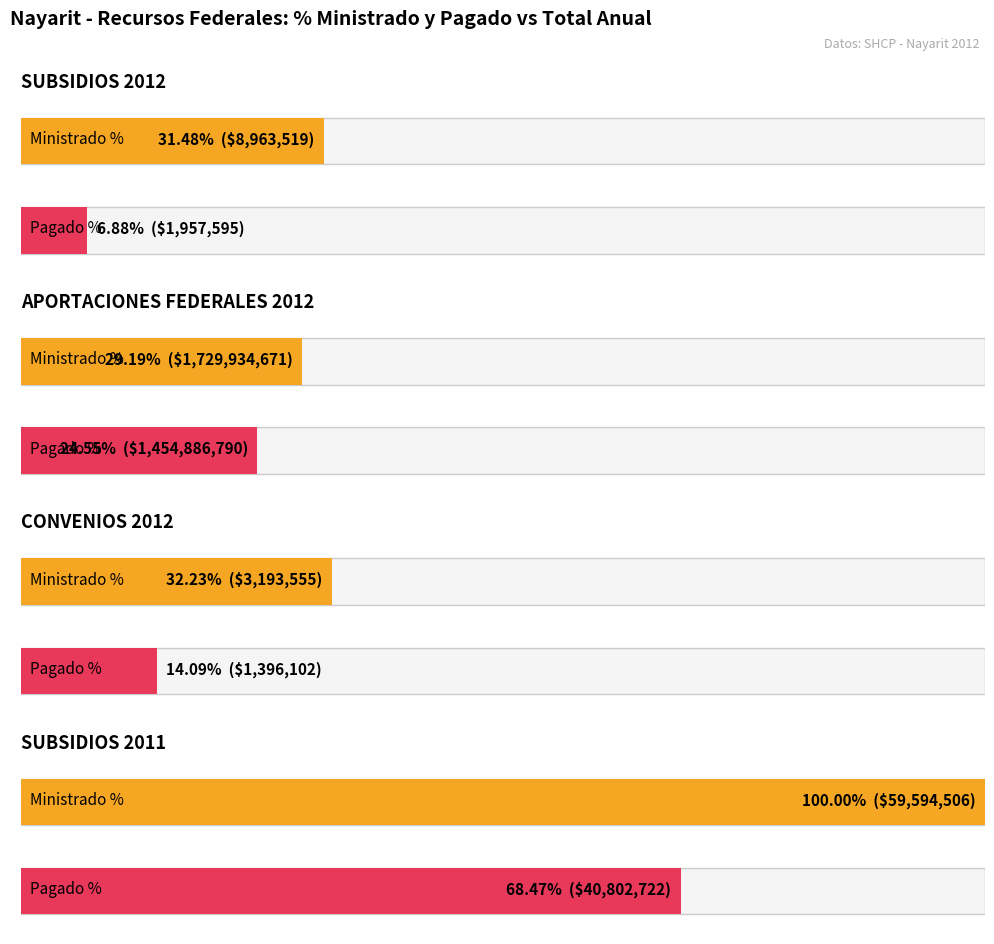

What position from the right is CONVENIOS 2012?

2